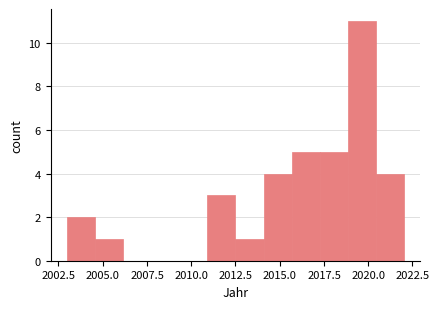

Read against the x-axis, roughly where is the centre of the tallest bar?

2019.5